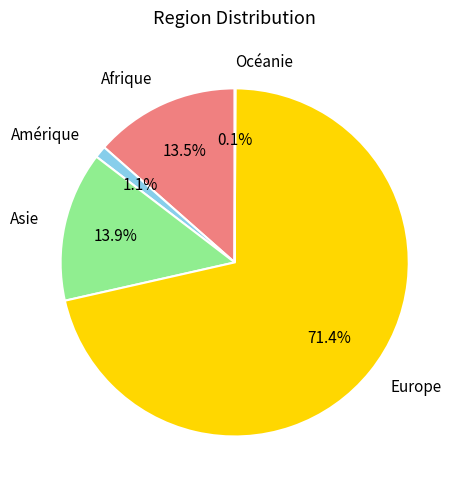

Does any single category account for the majority?

Yes